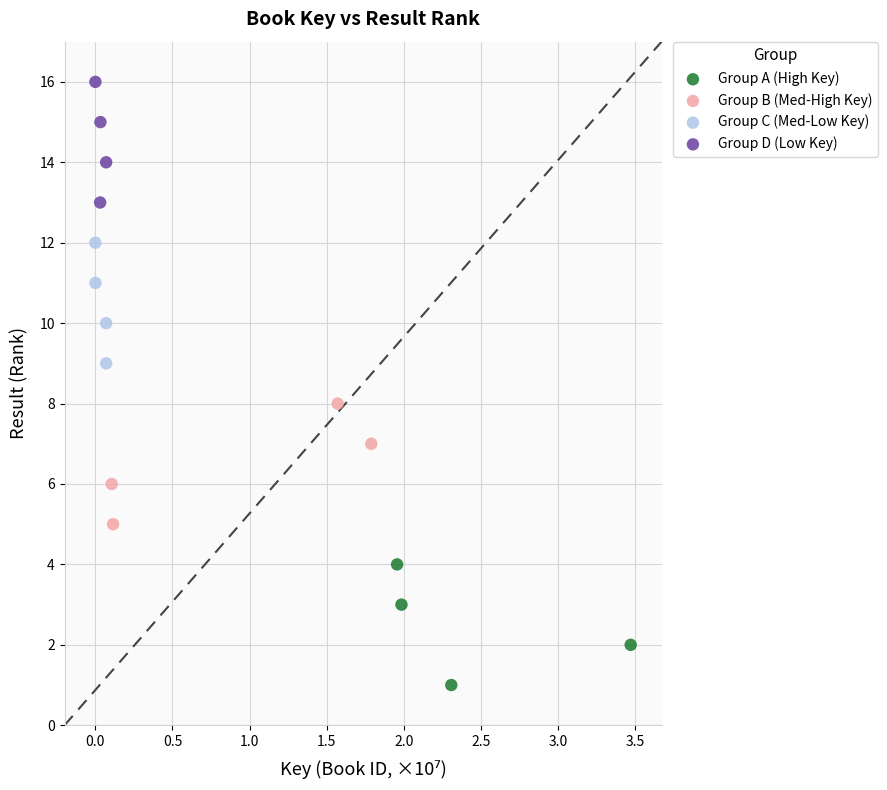

Which series contains the lowest Y value?

Group A (High Key)